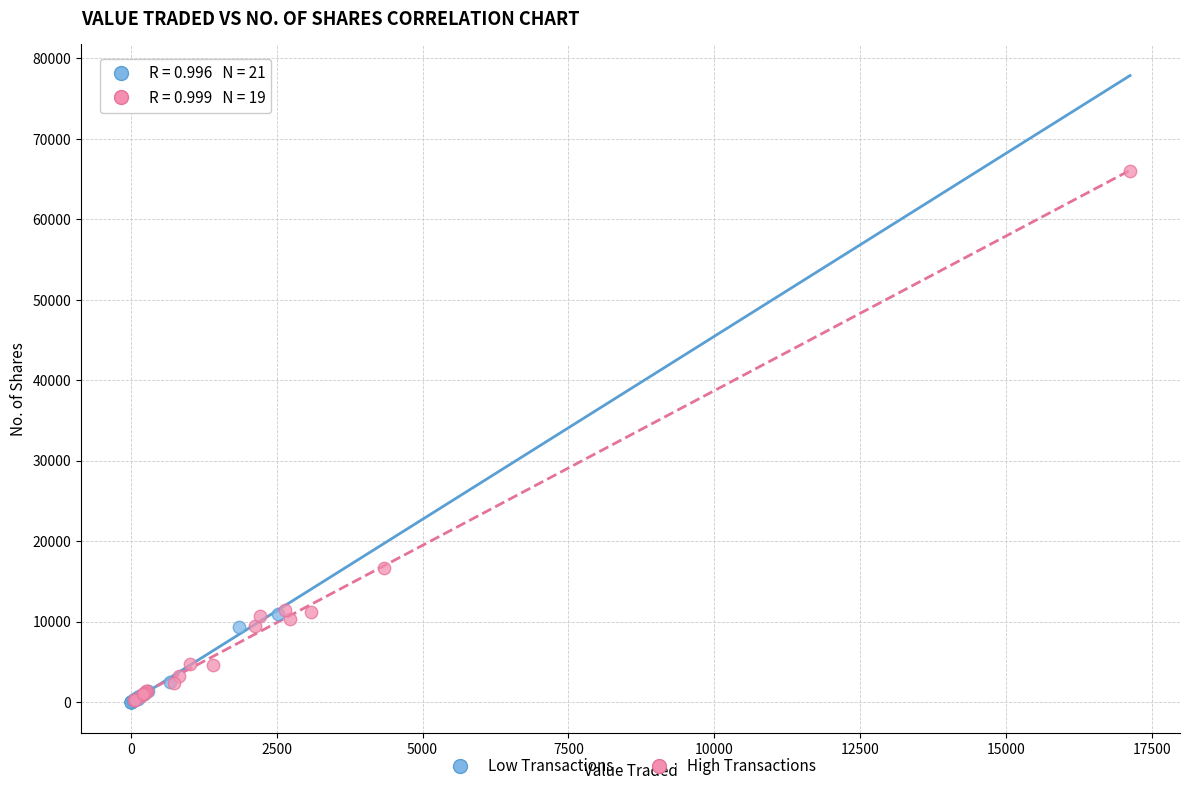

What are all the series names shown in the legend?

Low Transactions, High Transactions